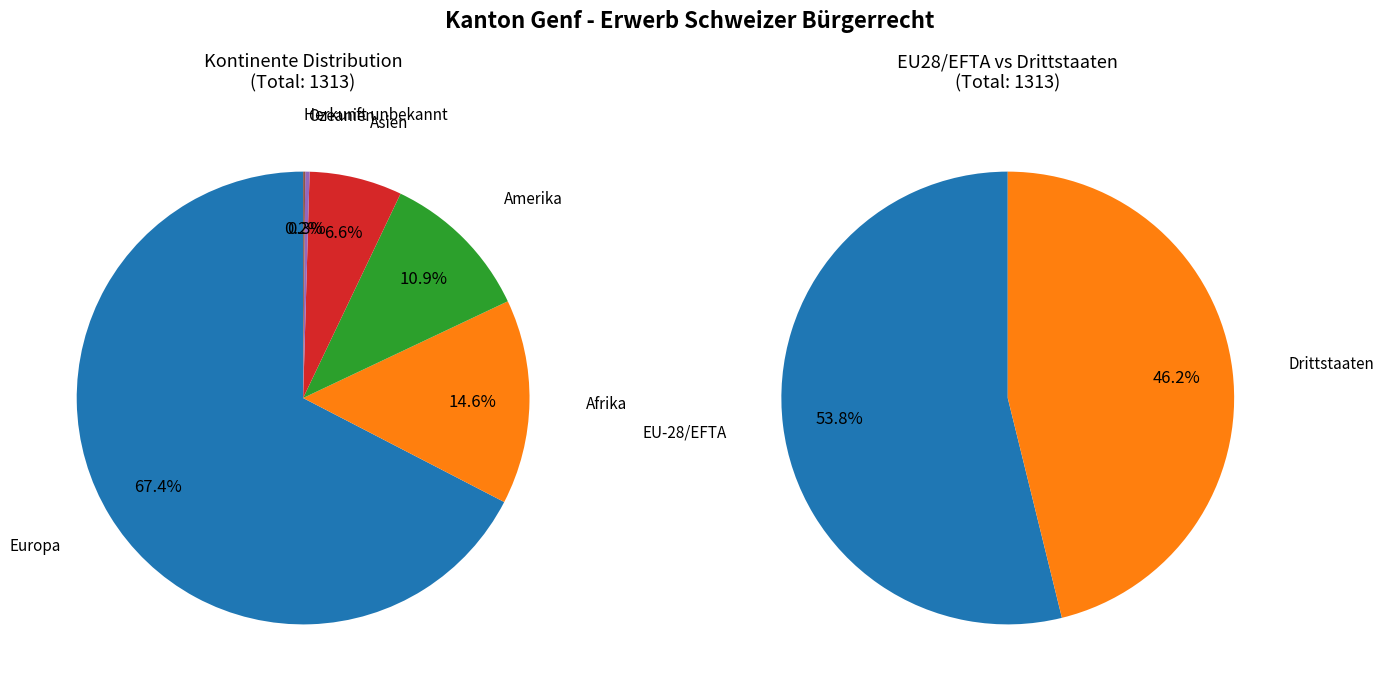

True or false: Europa accounts for 78% of the total.

False